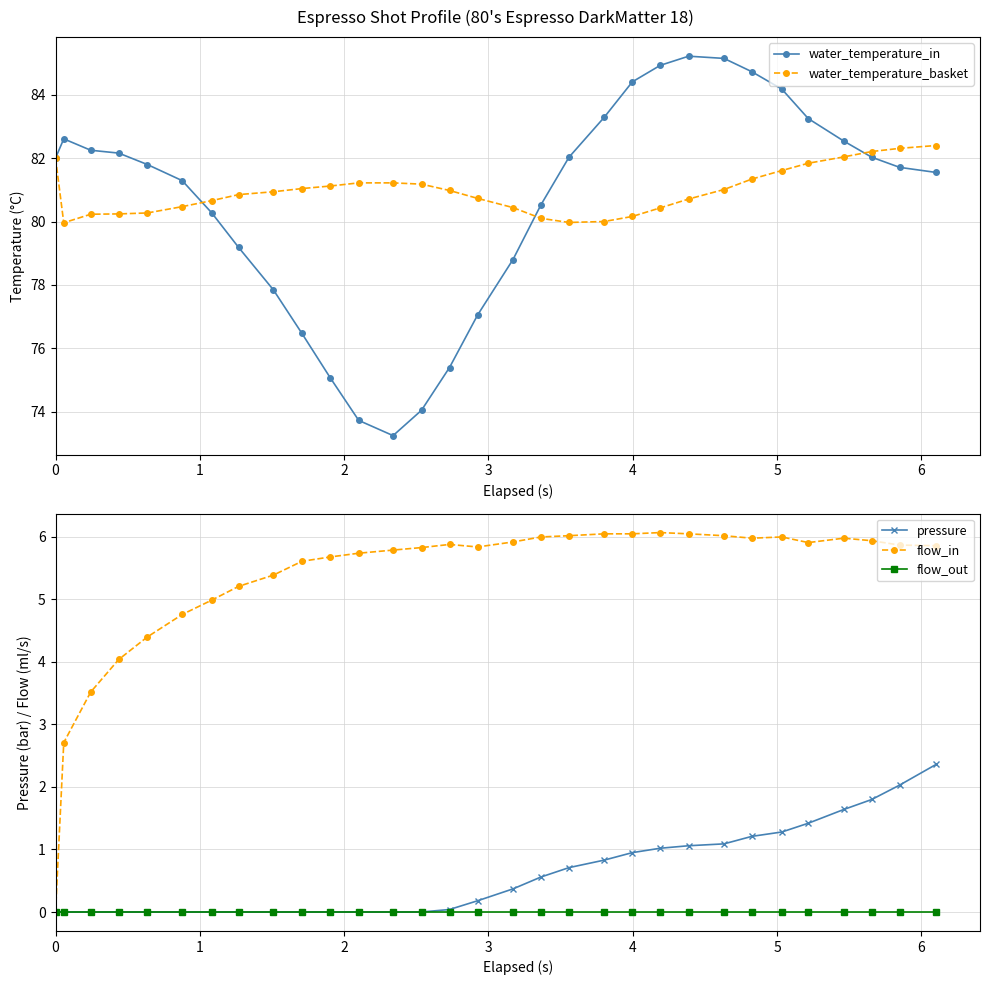

What is the value of the flow_in point at the 10th from the left?

5.6